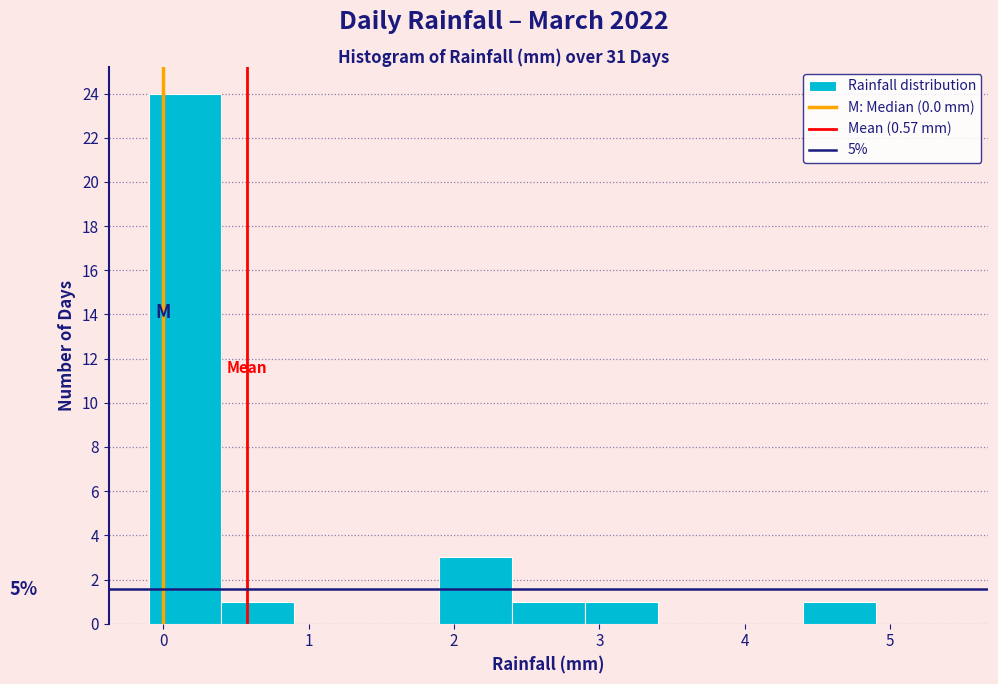

Which range on the x-axis has the tallest bar?

-0.1 to 0.4